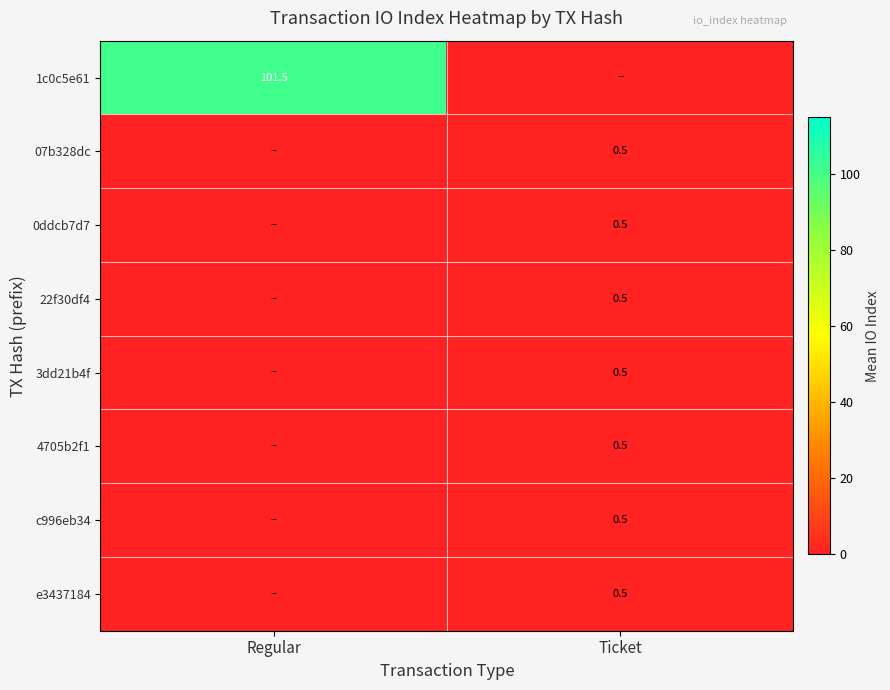

Is it true that 07b328dc equals 0.5 at Ticket?

True